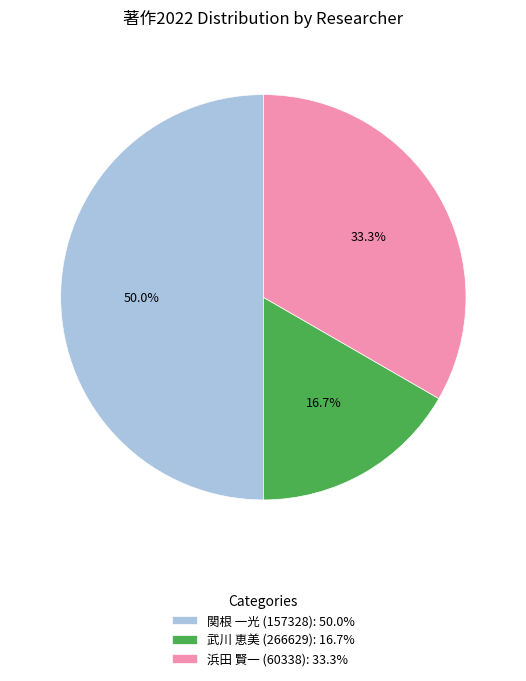

To the nearest percent, what portion does 関根 一光 (157328) represent?

50%